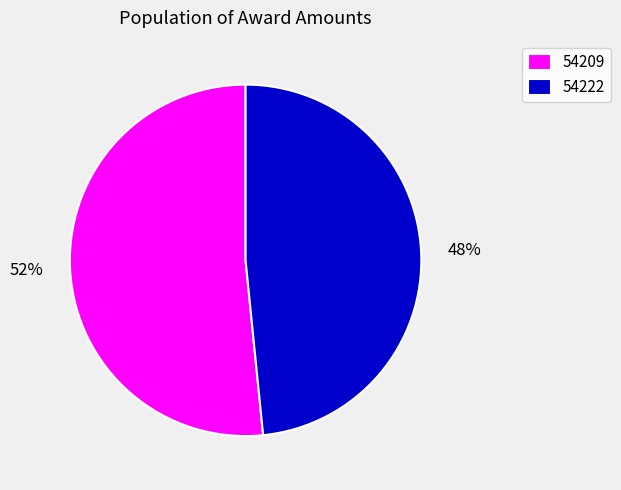

To the nearest percent, what is the combined percentage of 54222 and 54209?

100%